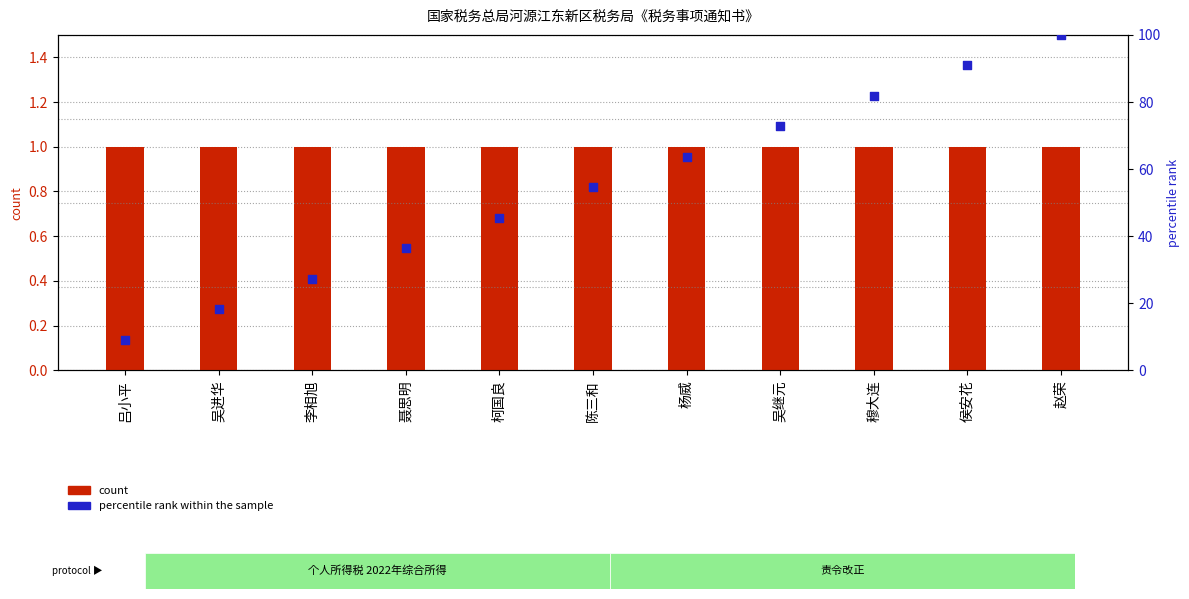

Which series has the largest total across all categories?

percentile rank within the sample